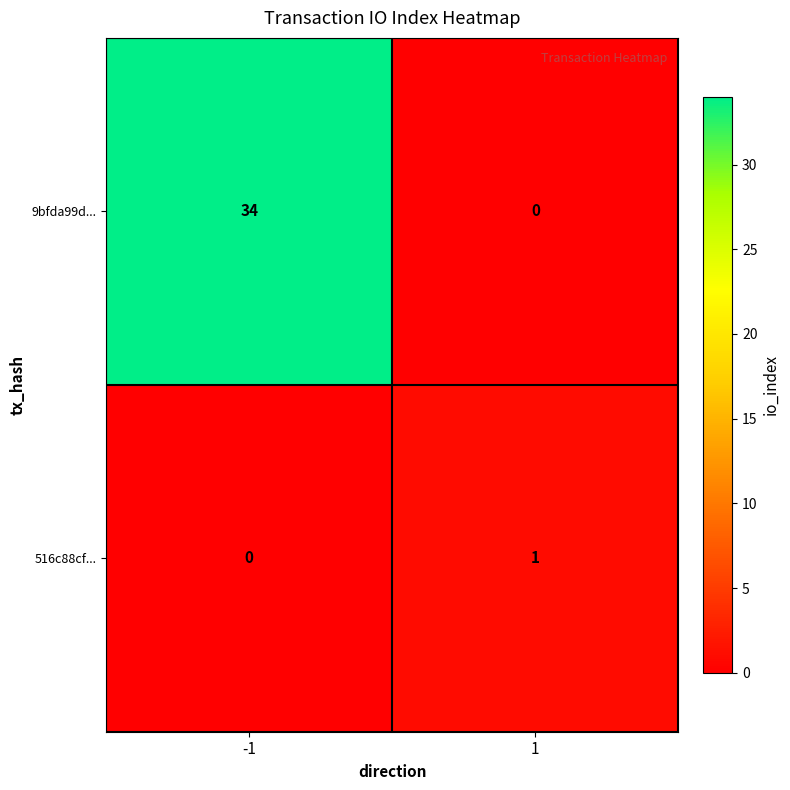

True or false: 9bfda99d... has a value of 12 at 1.

False